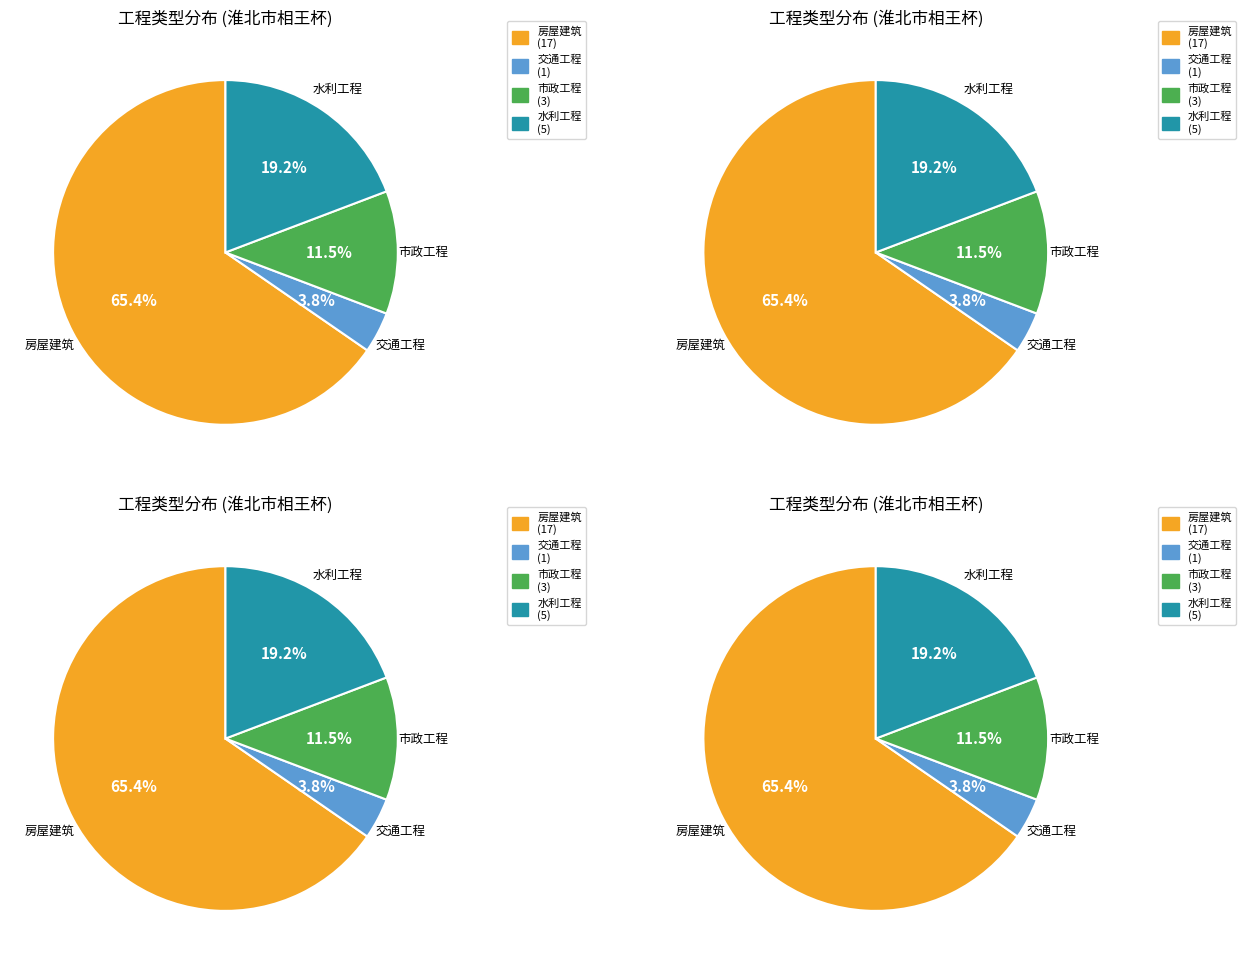

Which slice represents more than half of the pie?

房屋建筑